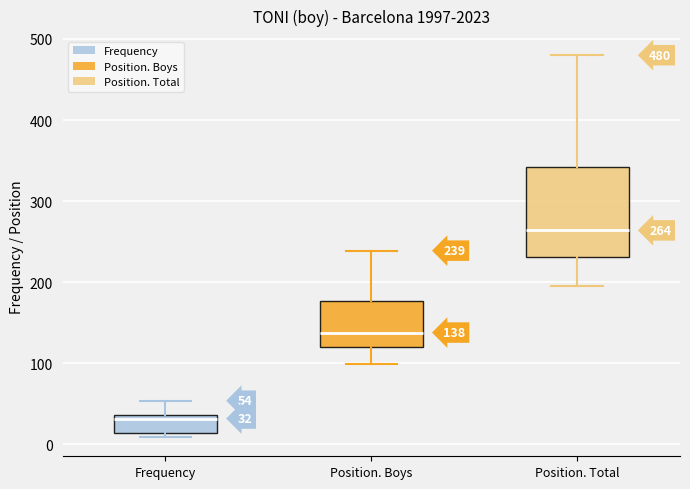

Comparing the boxes themselves (not the whiskers), which one is the tallest?

Position. Total